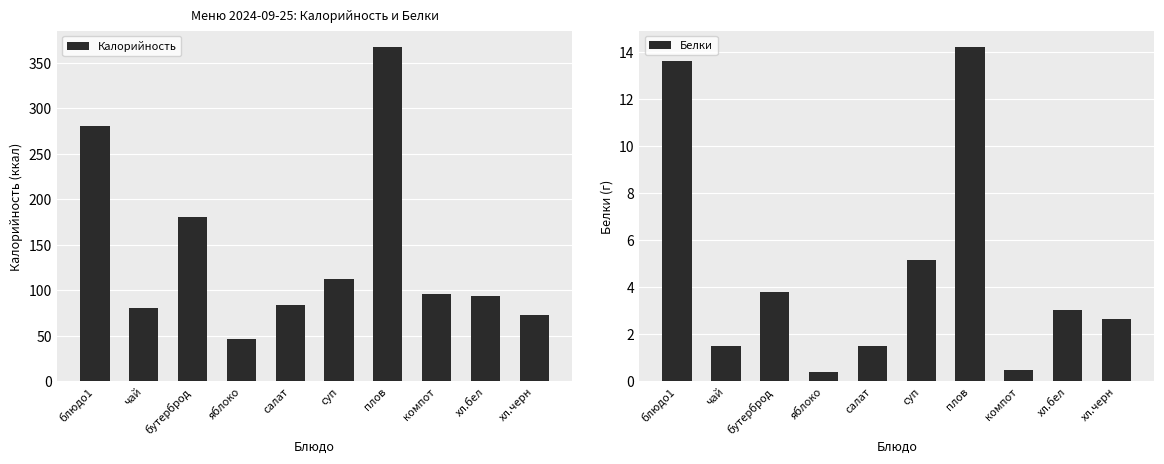

What is the label of the 8th bar from the right?

бутерброд